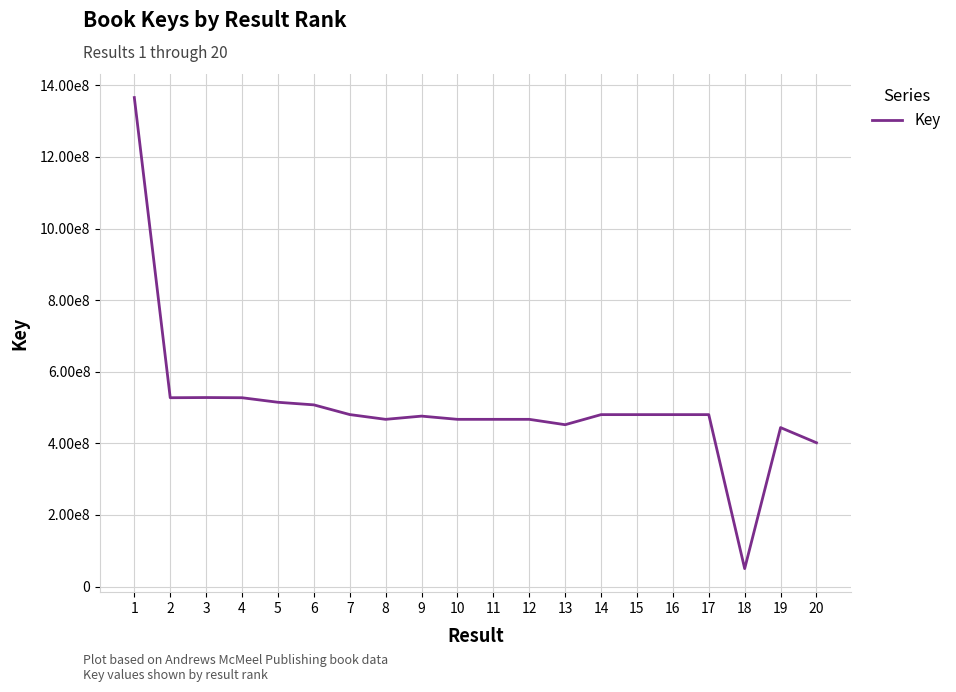

Reading left to right, extract all data points from this chart.

1=1365987392	2=527416727	3=527938787	4=527416710	5=514724172	6=507485709	7=480392121	8=467056138	9=476048002	10=467056095	11=467056113	12=467056121	13=452062450	14=480226282	15=480226274	16=480226298	17=480226290	18=50039074	19=444001184	20=401662616